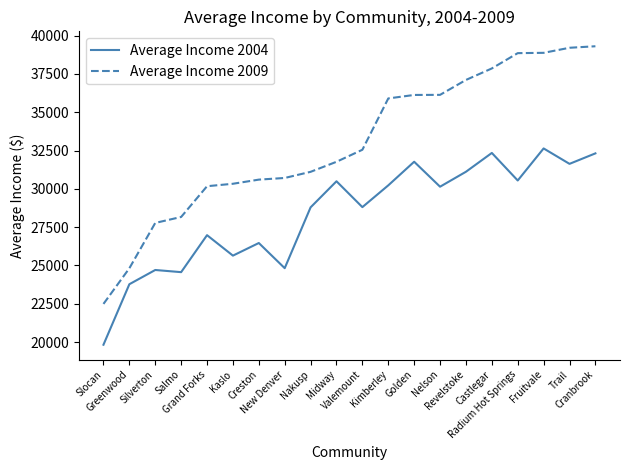

Which series has the largest total across all categories?

Average Income 2009